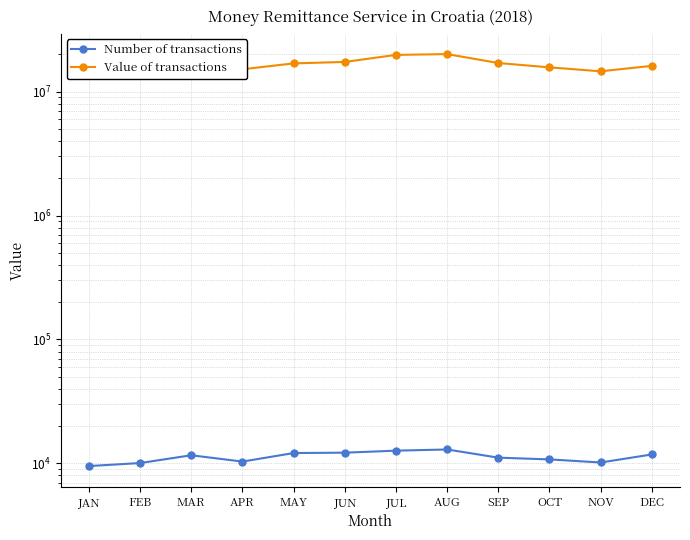

Rank the series by their average value, from highest to lowest.

Value of transactions, Number of transactions